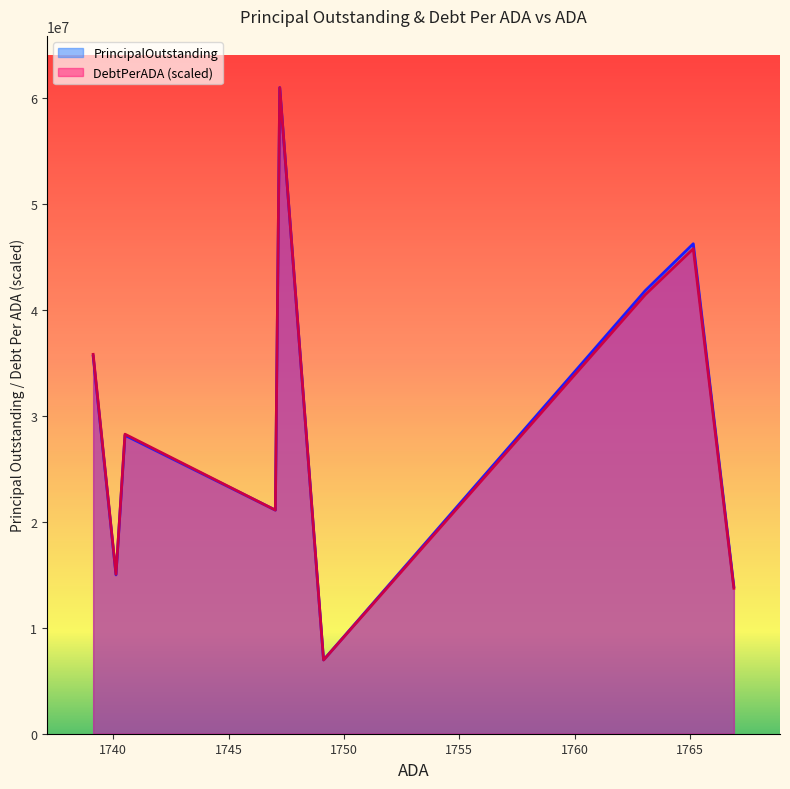

The DebtPerADA series shows 902.3 at Tarkington ISD. True or false?

False